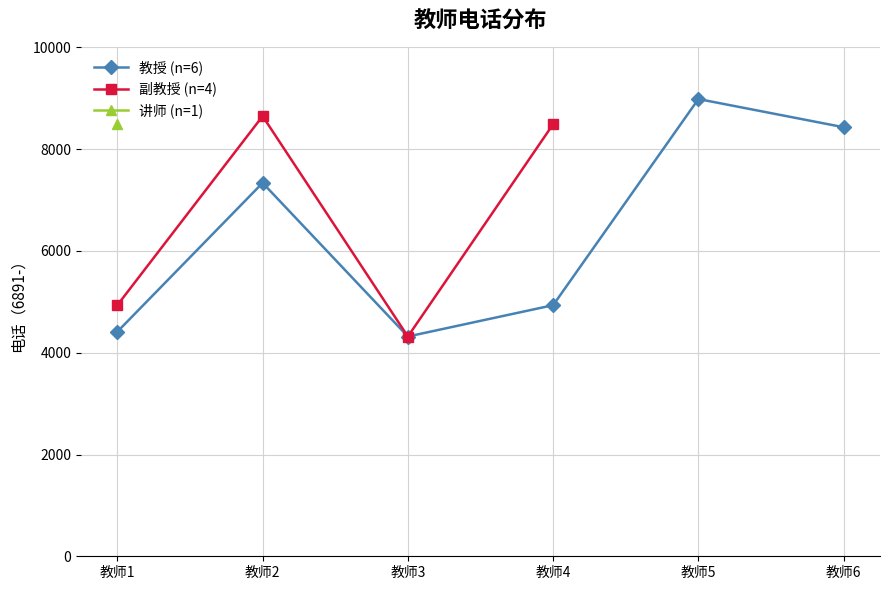

How many categories are shown in the chart?

6